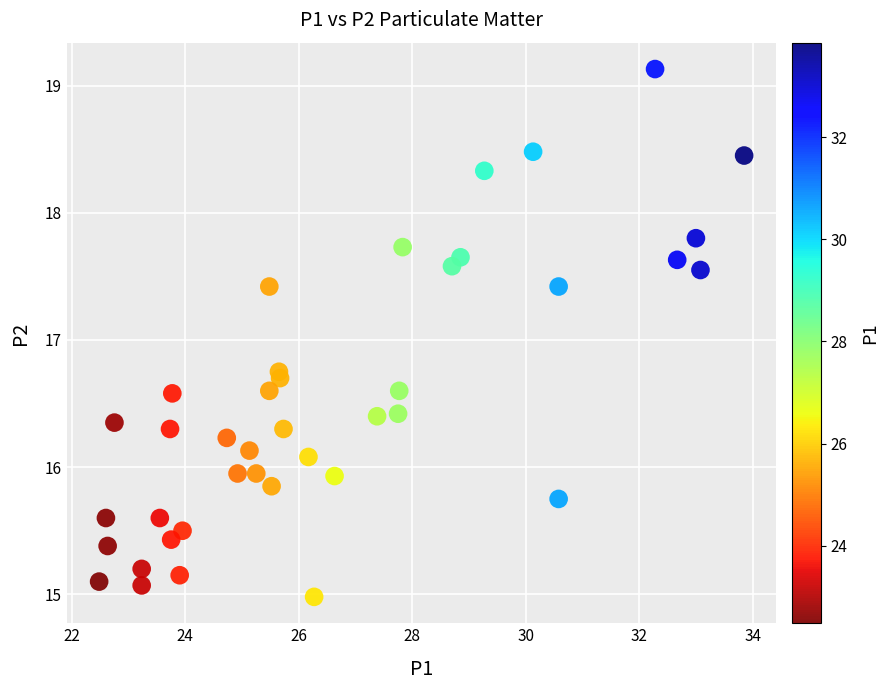

What is the range of X values (max minus min)?

11.4